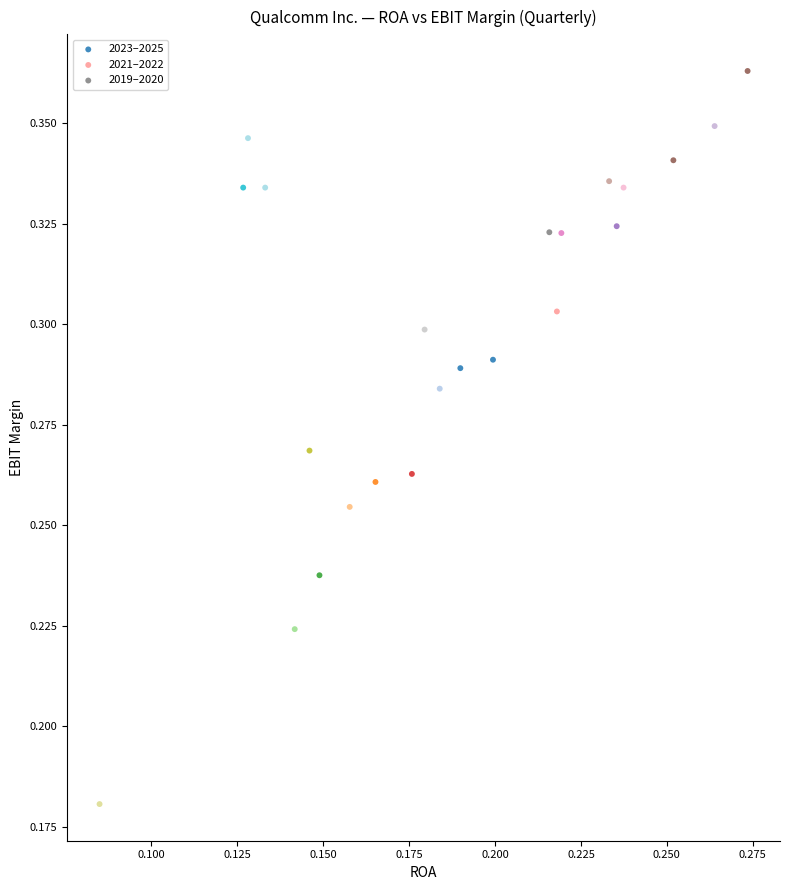

Which series has the widest spread of Y values?

2019–2020